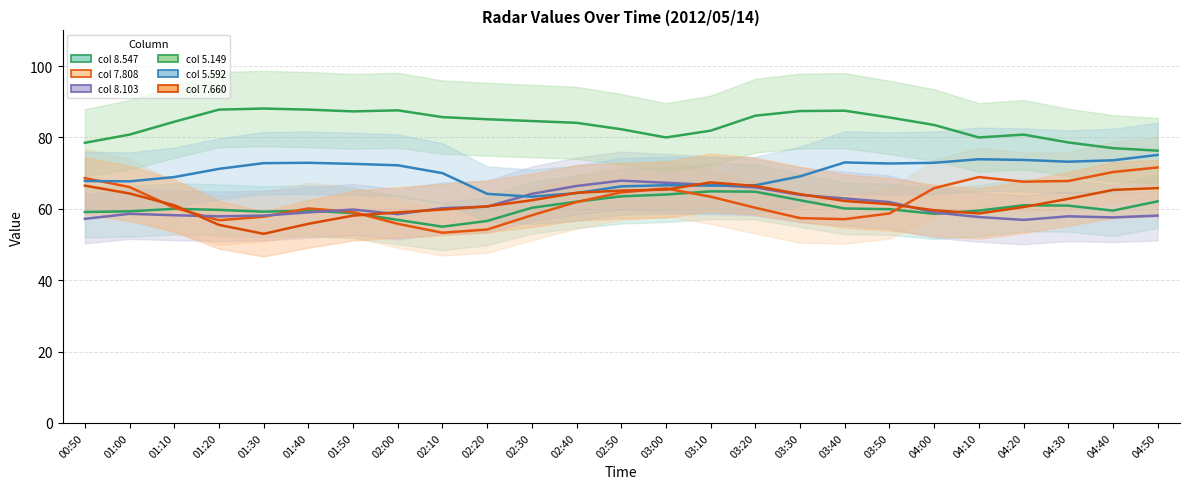

What position from the left is 01:00?

2